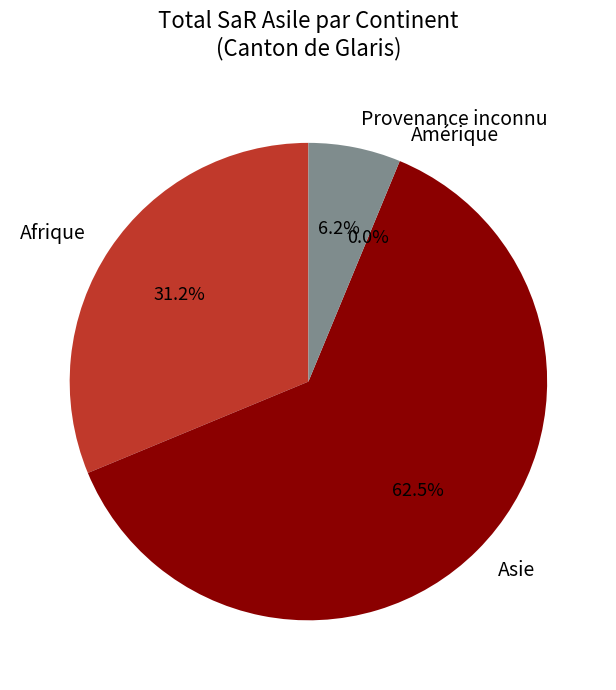

Count the number of slices in the pie.

4